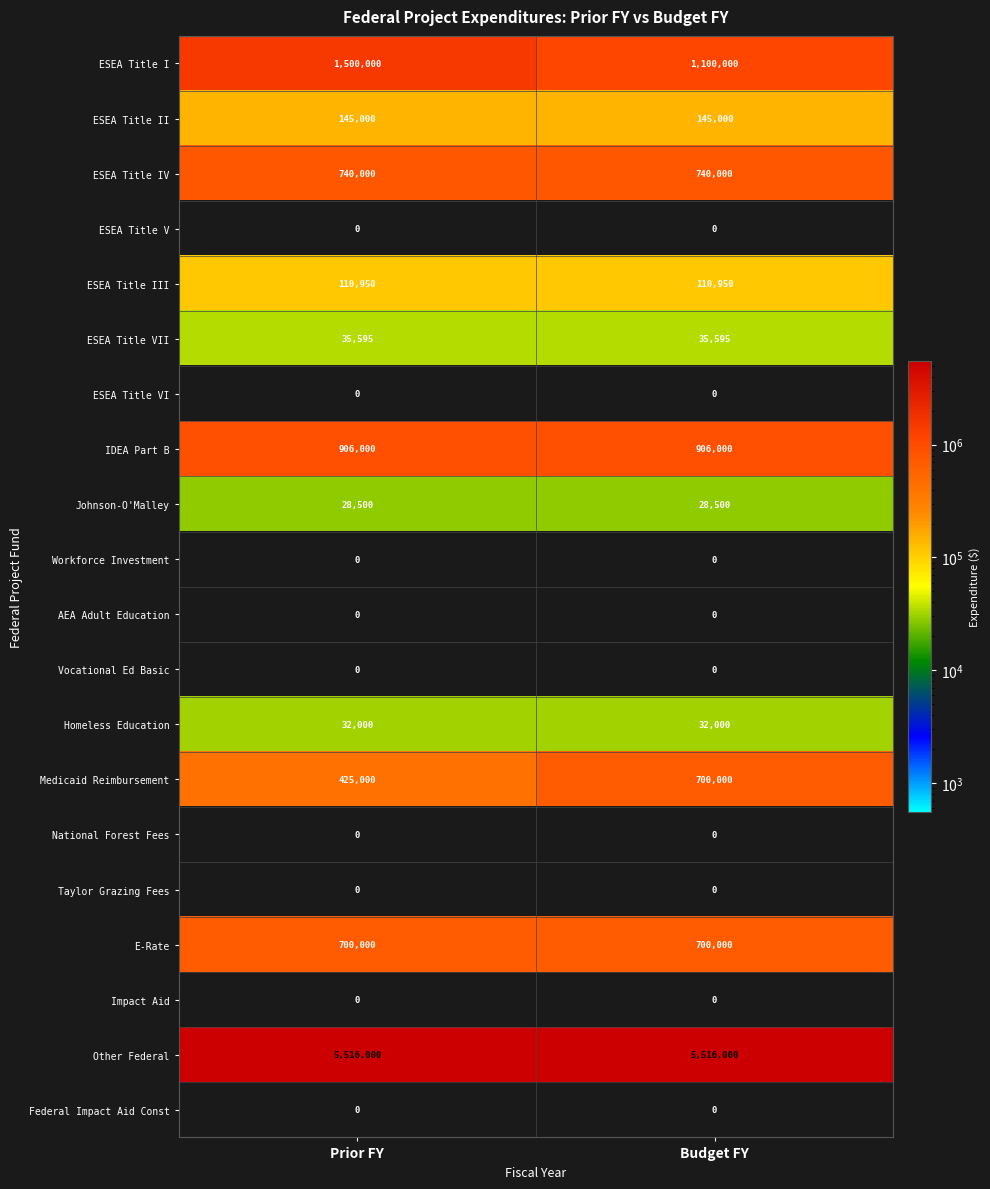

Rank the categories by ESEA Title I value from lowest to highest.

Budget FY, Prior FY